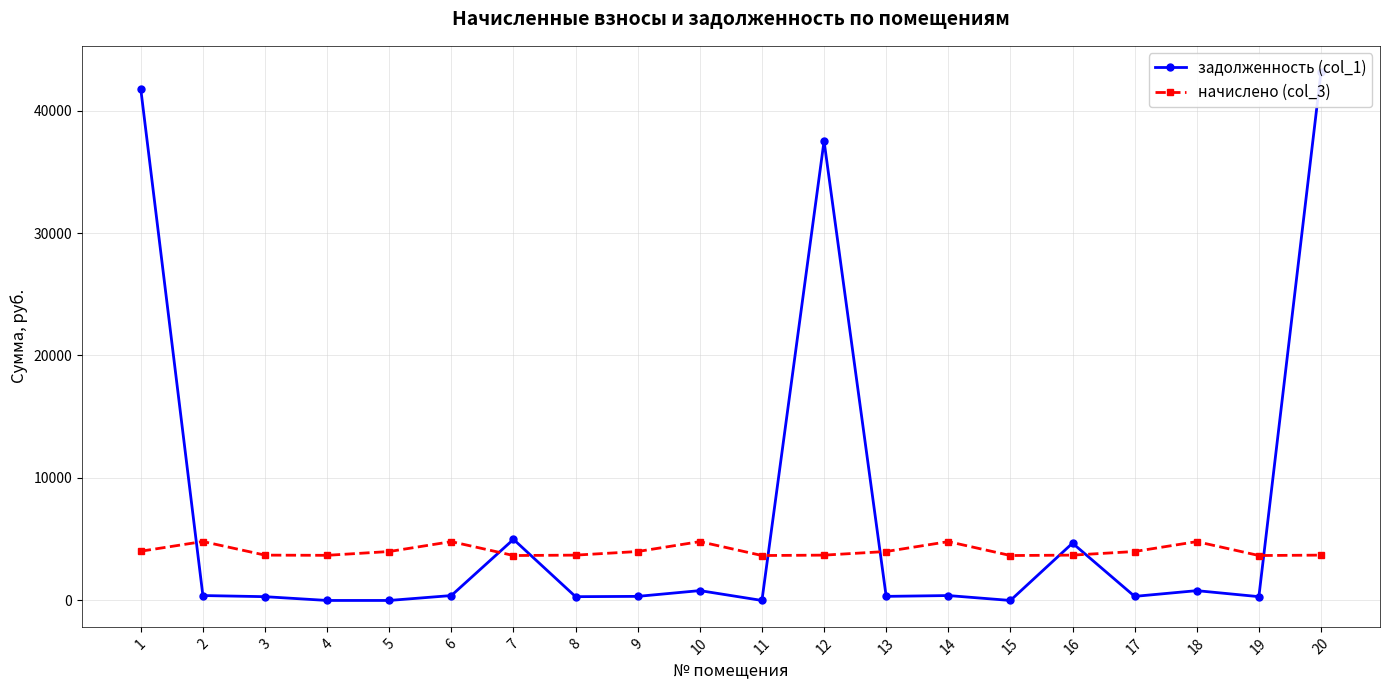

Where is the first local maximum for задолженность (col_1)?

7